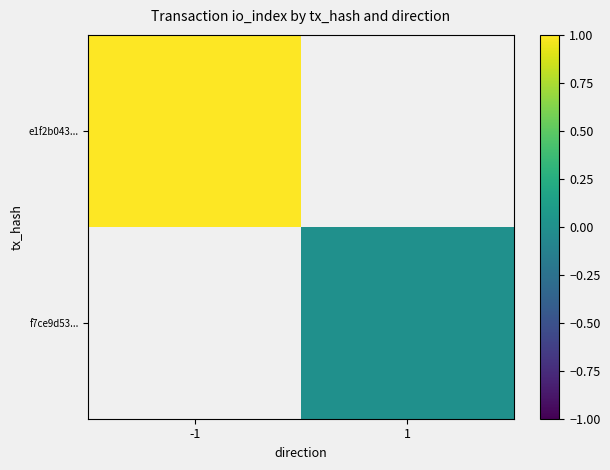

Where is e1f2b043... nearest to the value 1?

-1